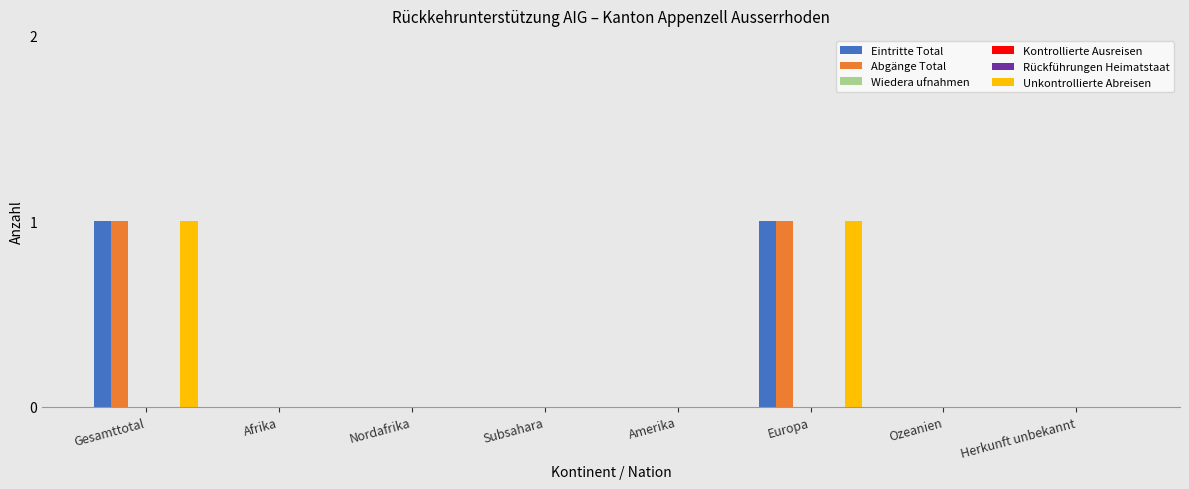

Is it true that Eintritte Total equals 1 at Europa?

True